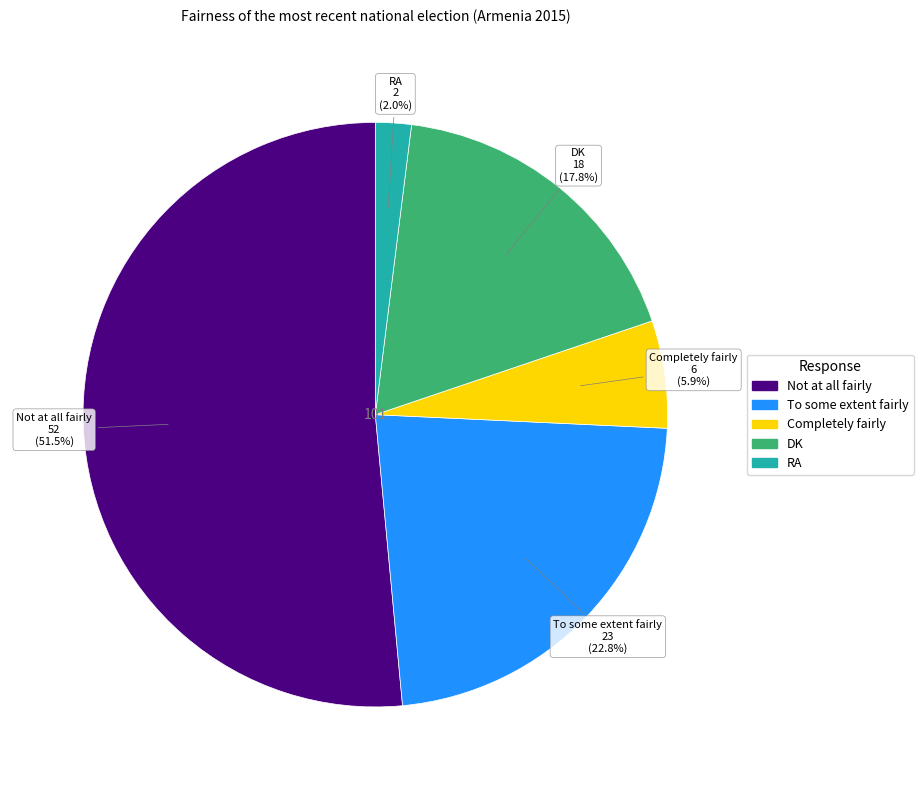

To the nearest percent, what is the average slice percentage?

20%